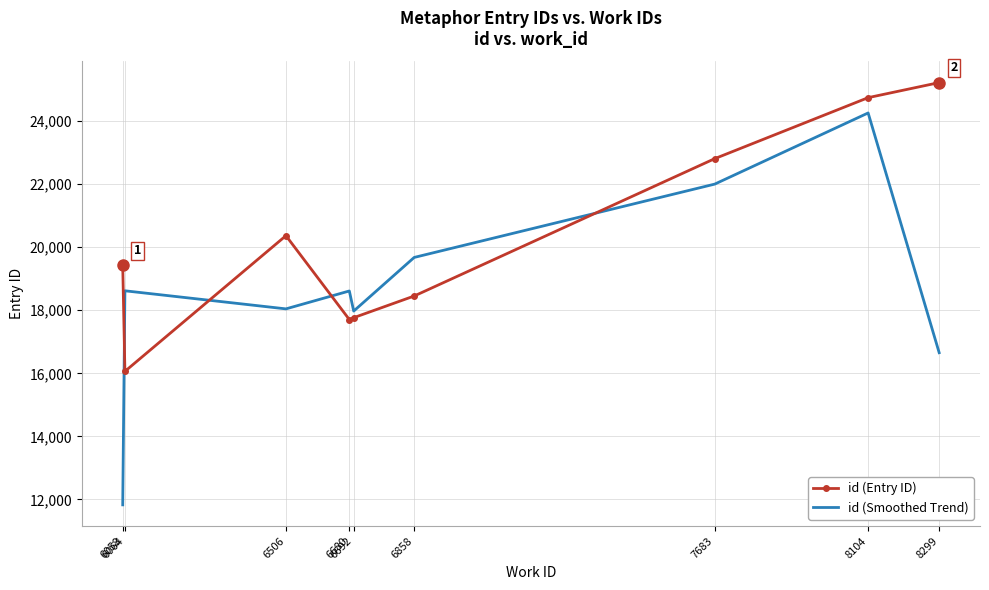

Which series has the largest total across all categories?

id (Entry ID)